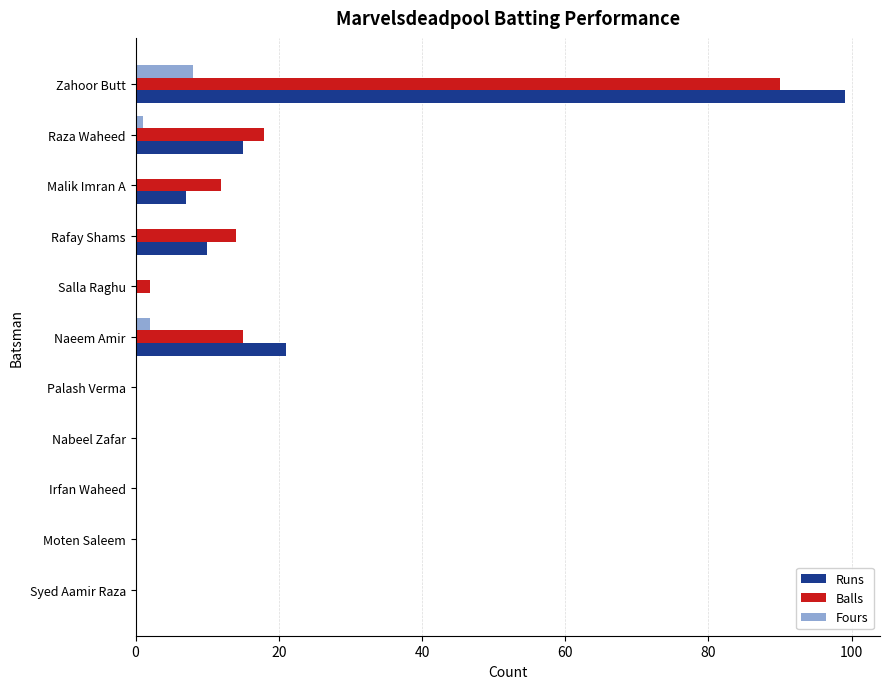

What is the total value across all series at Rafay Shams?

24